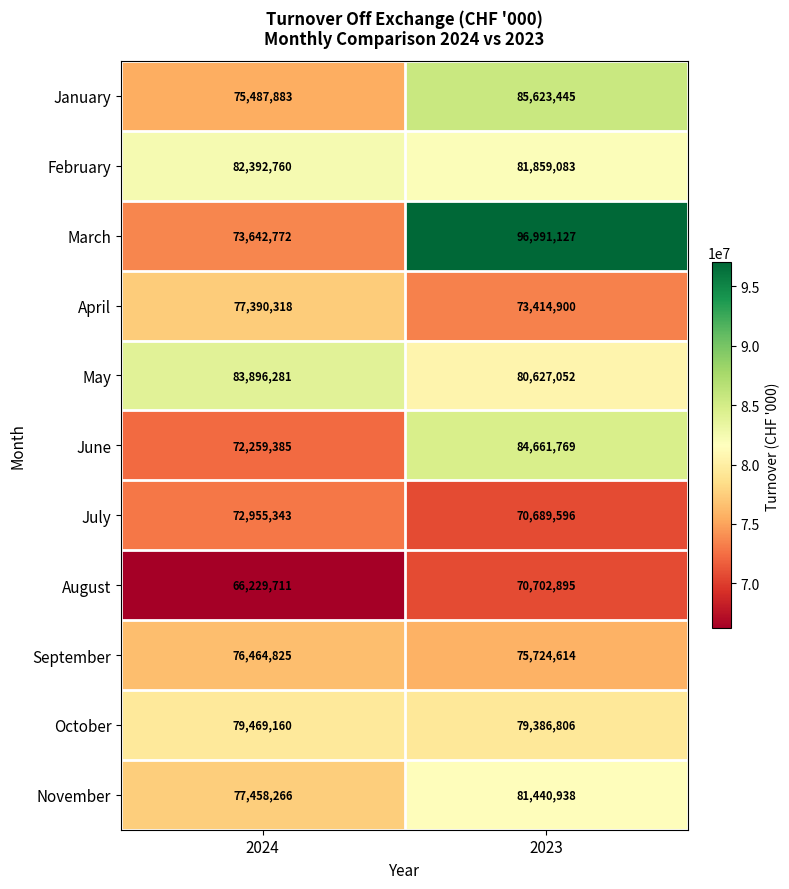

What is the average value of the August series?

68466303